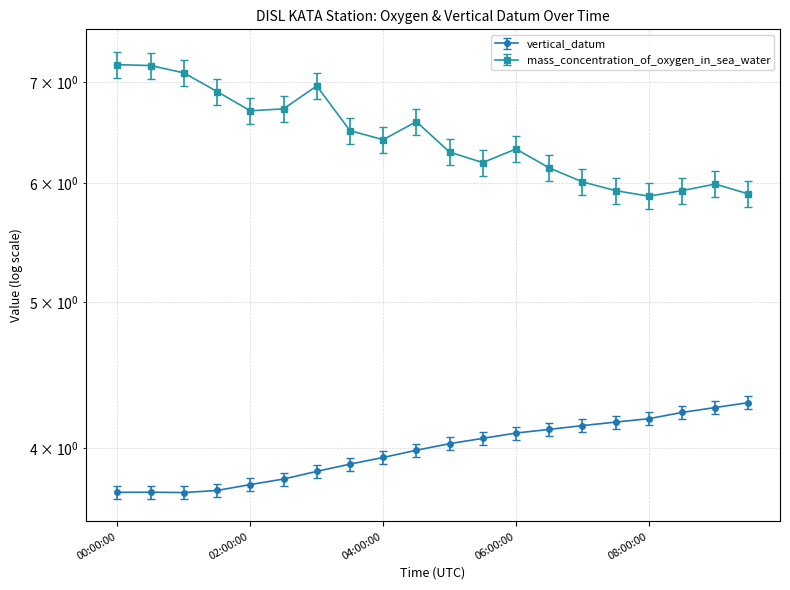

What is the label of the 7th point from the left?

2012-07-01T03:00:00Z